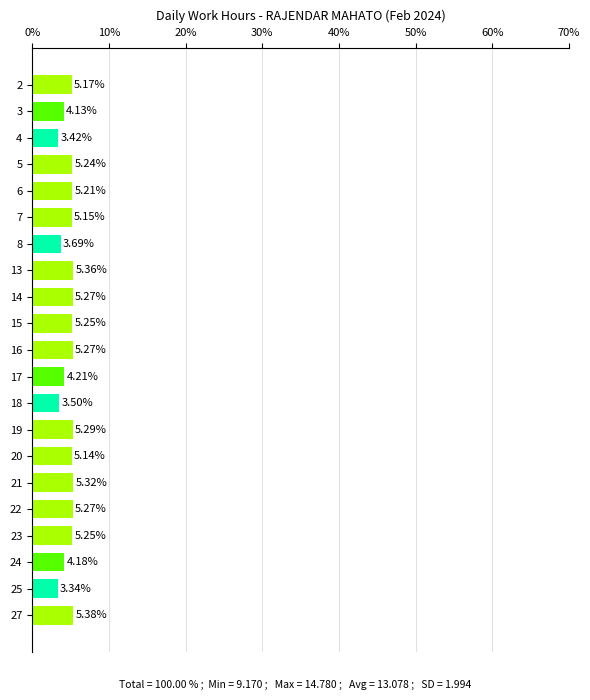

How many data points does each series have?

21